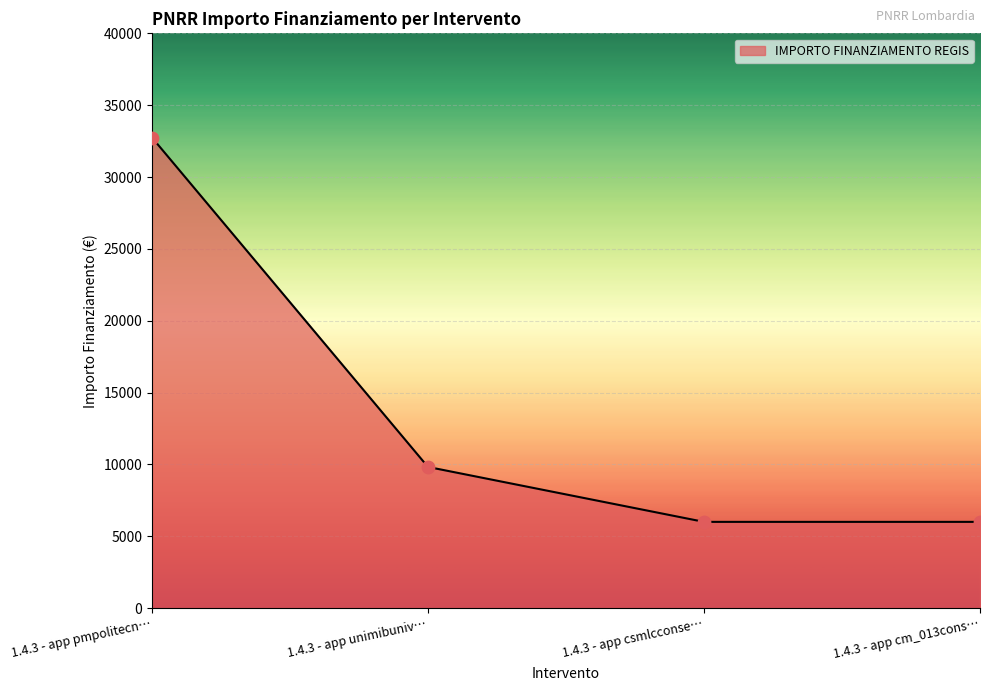

Approximately how many times larger is the value at 1.4.3 - app csmlcconse… compared to 1.4.3 - app cm_013cons…?

1.0